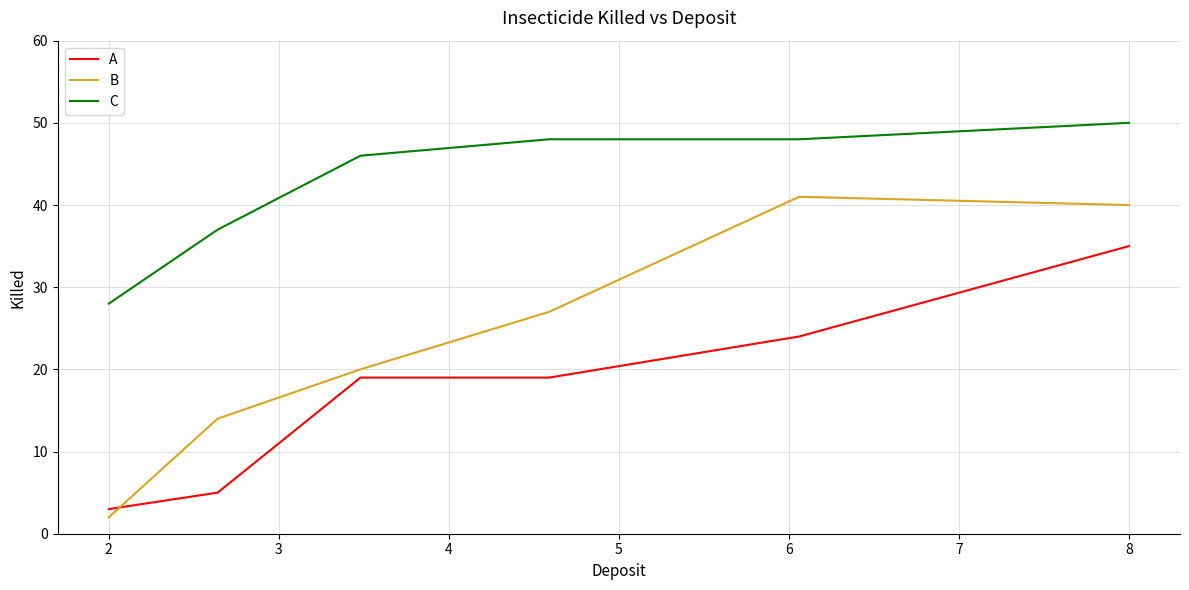

What is the maximum value for C?

50